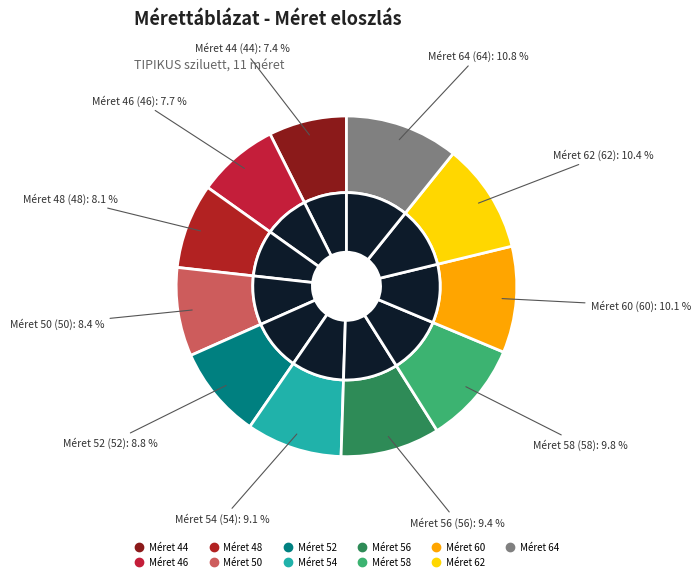

What is the largest slice in the pie chart?

64